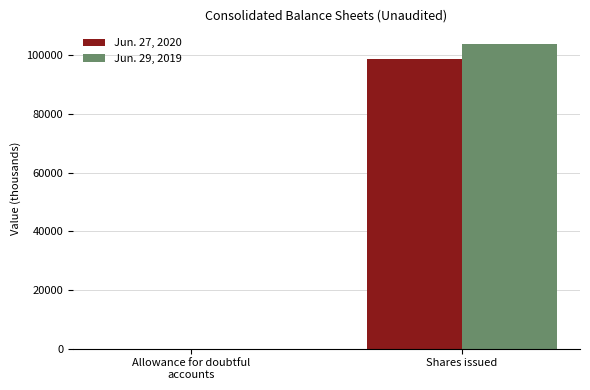

How many data points in Jun. 29, 2019 are above 104037?

1